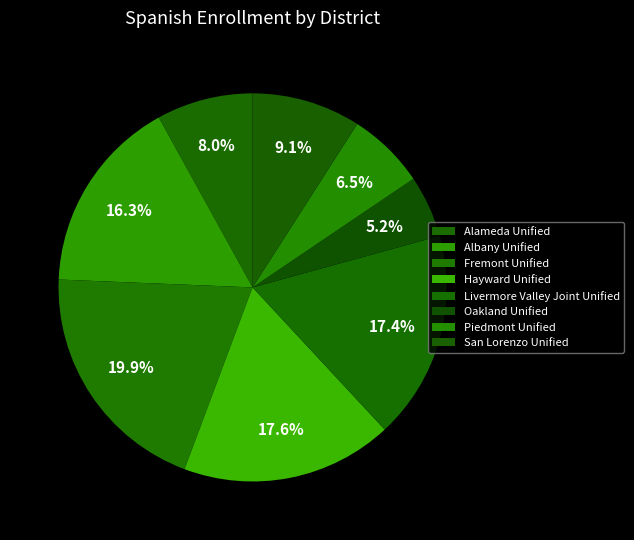

How many segments does this pie chart have?

8